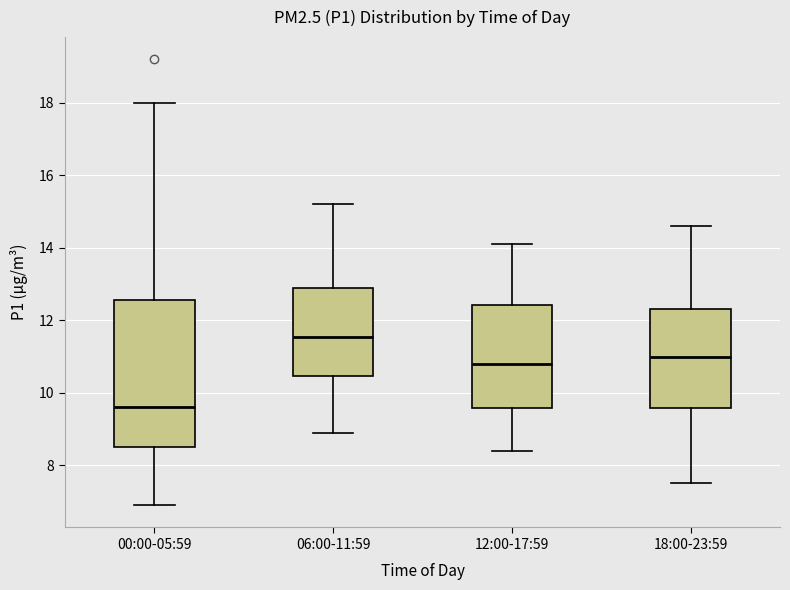

Reading left to right, read every box against the y-axis: the position of its median line, the range the box covers, and the ends of its whiskers. The values are not printed on the chart, so give them approximately, as read against the axis.

00:00-05:59: median 9.6, box 8.6 to 12.6, whiskers 7.0 to 18.0
06:00-11:59: median 11.6, box 10.4 to 13.0, whiskers 9.0 to 15.2
12:00-17:59: median 10.8, box 9.6 to 12.4, whiskers 8.4 to 14.2
18:00-23:59: median 11.0, box 9.6 to 12.4, whiskers 7.6 to 14.6